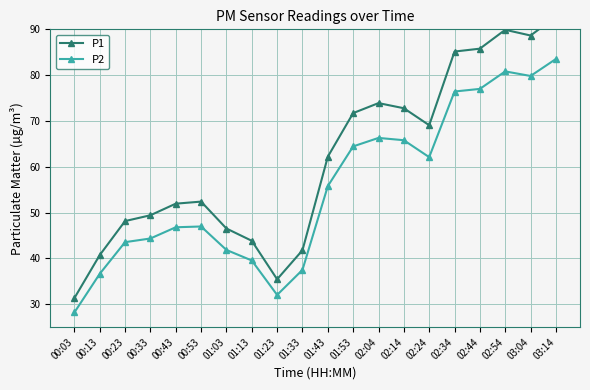

Reading right to left, transcribe all the data shown in this chart.

P1: 03:14=92.8	03:04=88.7	02:54=89.9	02:44=85.8	02:34=85.2	02:24=69.1	02:14=72.8	02:04=73.9	01:53=71.7	01:43=62.2	01:33=41.8	01:23=35.5	01:13=43.9	01:03=46.5	00:53=52.4	00:43=52.0	00:33=49.4	00:23=48.1	00:13=40.7	00:03=31.3
P2: 03:14=83.5	03:04=79.8	02:54=80.8	02:44=77.0	02:34=76.4	02:24=62.1	02:14=65.8	02:04=66.3	01:53=64.5	01:43=55.8	01:33=37.5	01:23=32.0	01:13=39.5	01:03=41.9	00:53=47.0	00:43=46.8	00:33=44.4	00:23=43.5	00:13=36.6	00:03=28.2